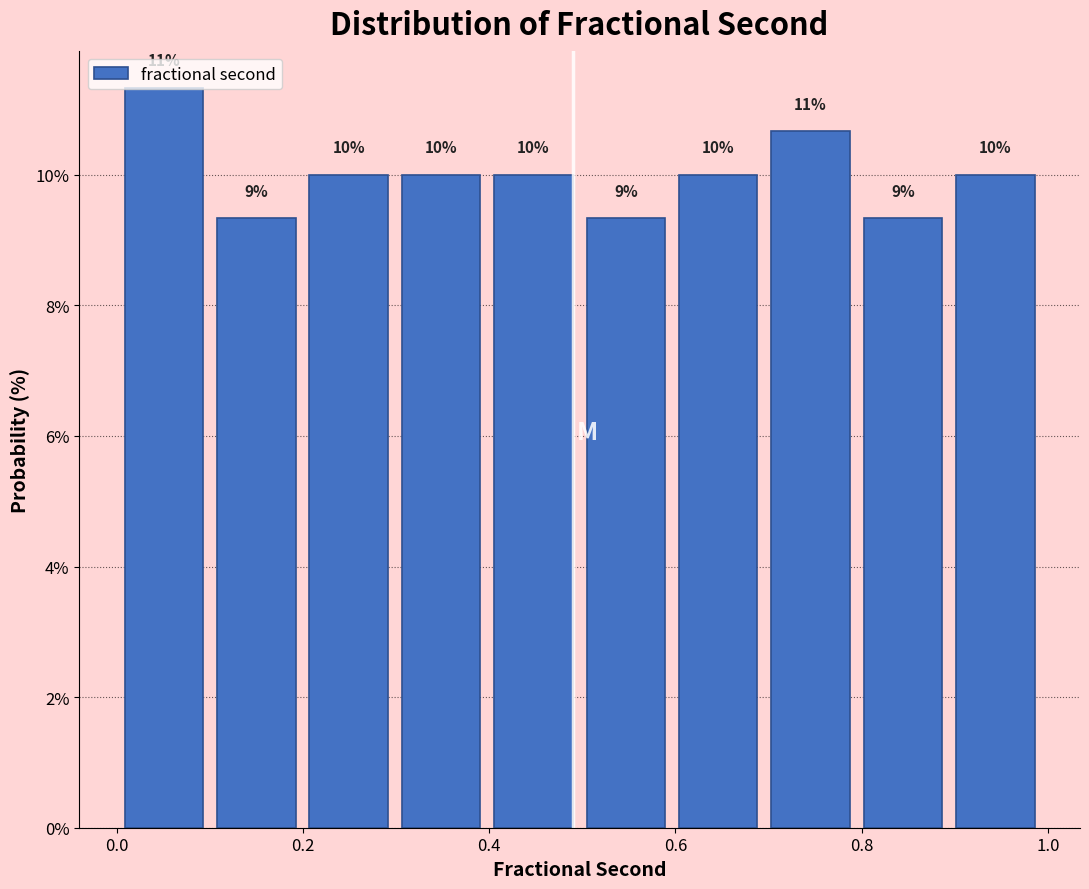

Which range on the x-axis has the tallest bar?

0.0 to 0.1